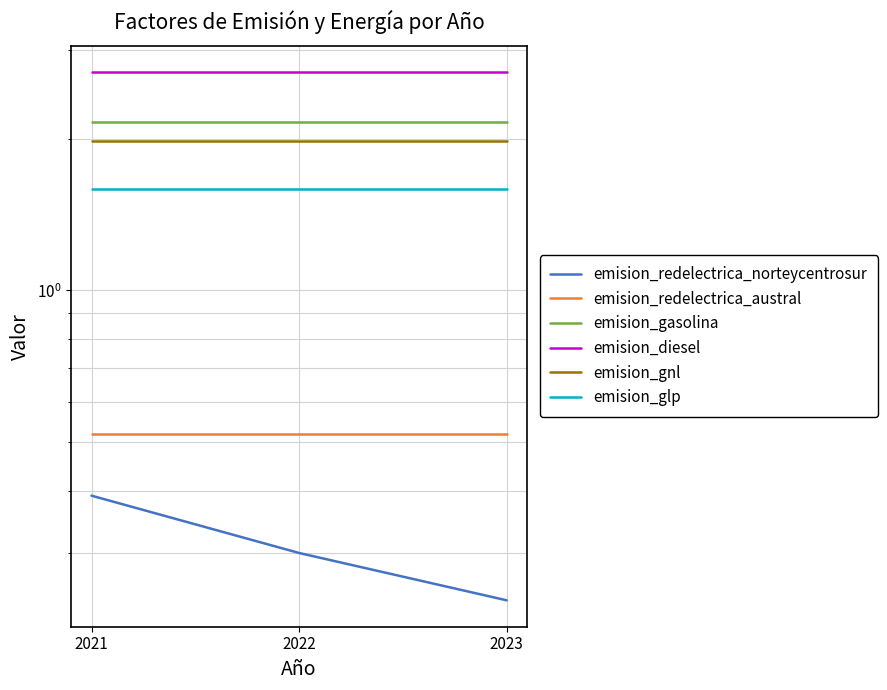

What is the sum of all emision_gasolina values?

6.5